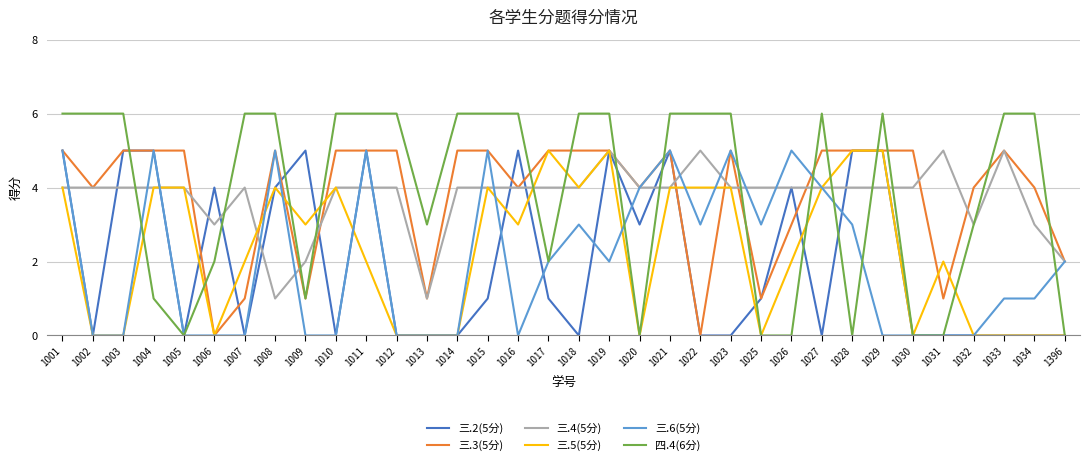

Is the value of 三.2(5分) at 1026 greater than the value of 三.6(5分) at 1006?

Yes